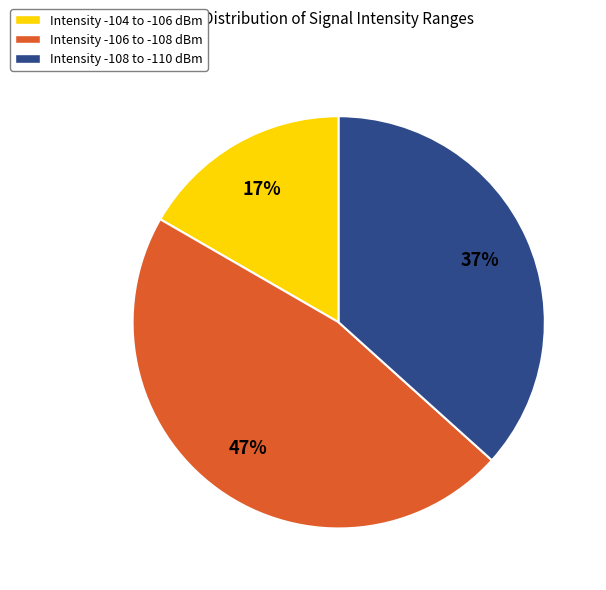

Do Intensity -108 to -110 dBm and Intensity -106 to -108 dBm together represent more than half of the pie?

Yes